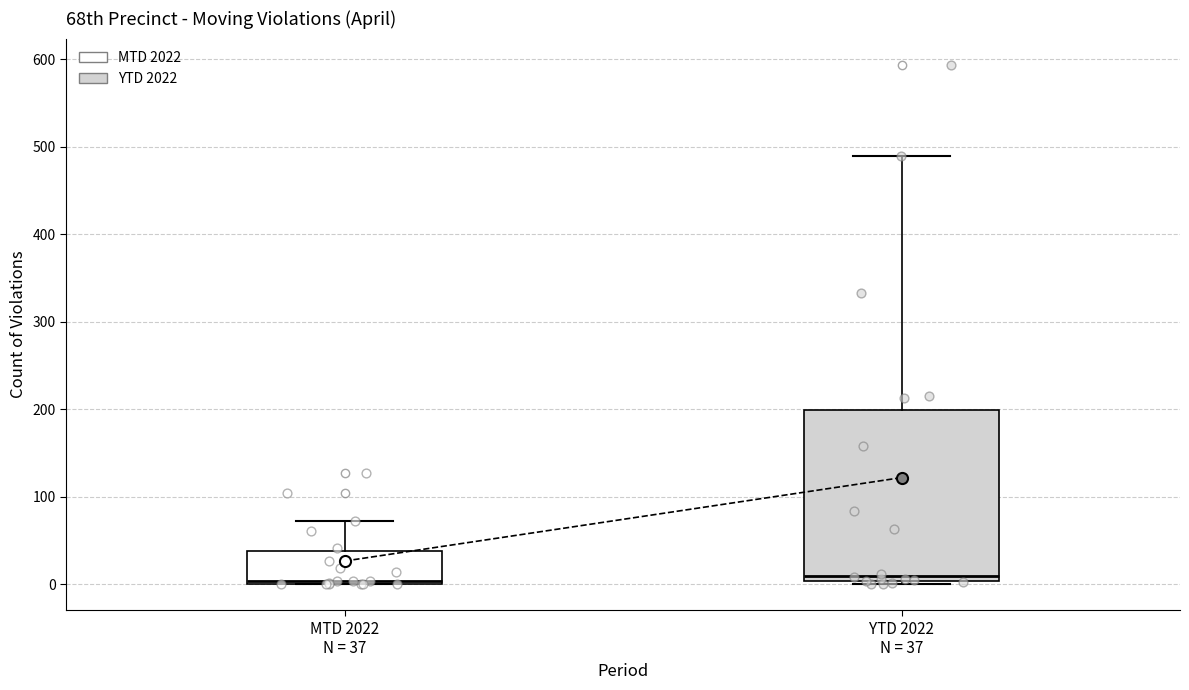

Reading left to right, transcribe this box plot: for each box, give where its median line is, the range the box spans, and where its two whiskers end, as read against the y-axis. The values are not printed on the chart, so give them approximately, as read against the axis.

MTD 2022 N = 37: median 0 (just above the box's lower edge), box 0 to 40, whiskers 0 to 70
YTD 2022 N = 37: median 10, box 0 to 200, whiskers 0 (just below the box's lower edge) to 490